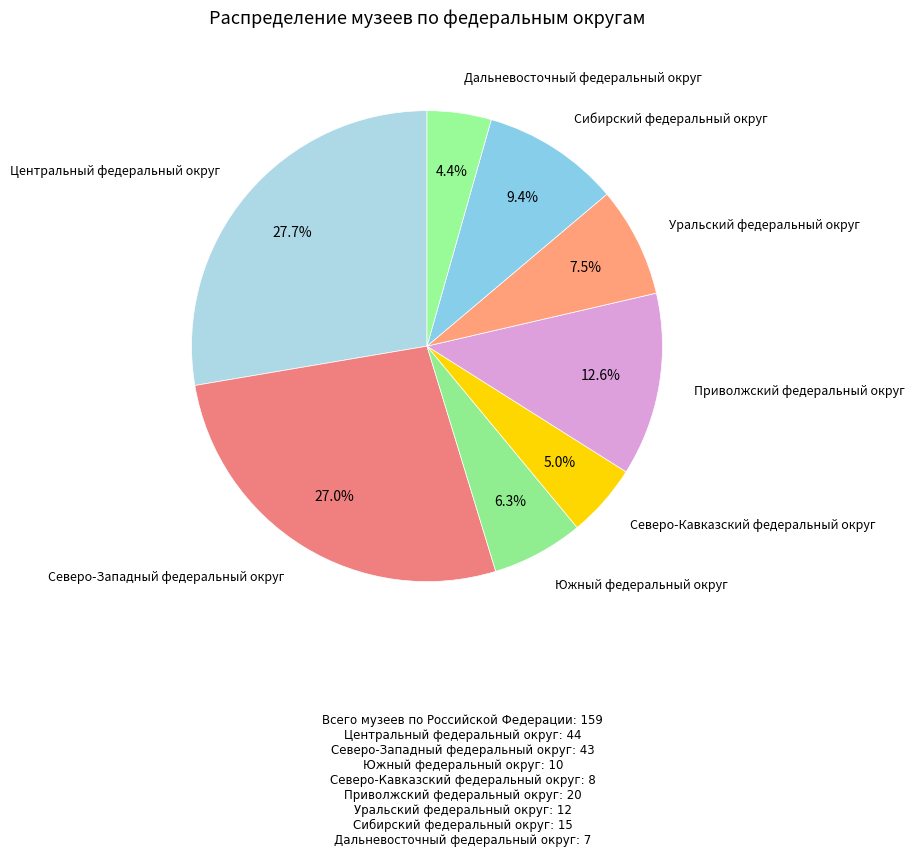

How many segments does this pie chart have?

8